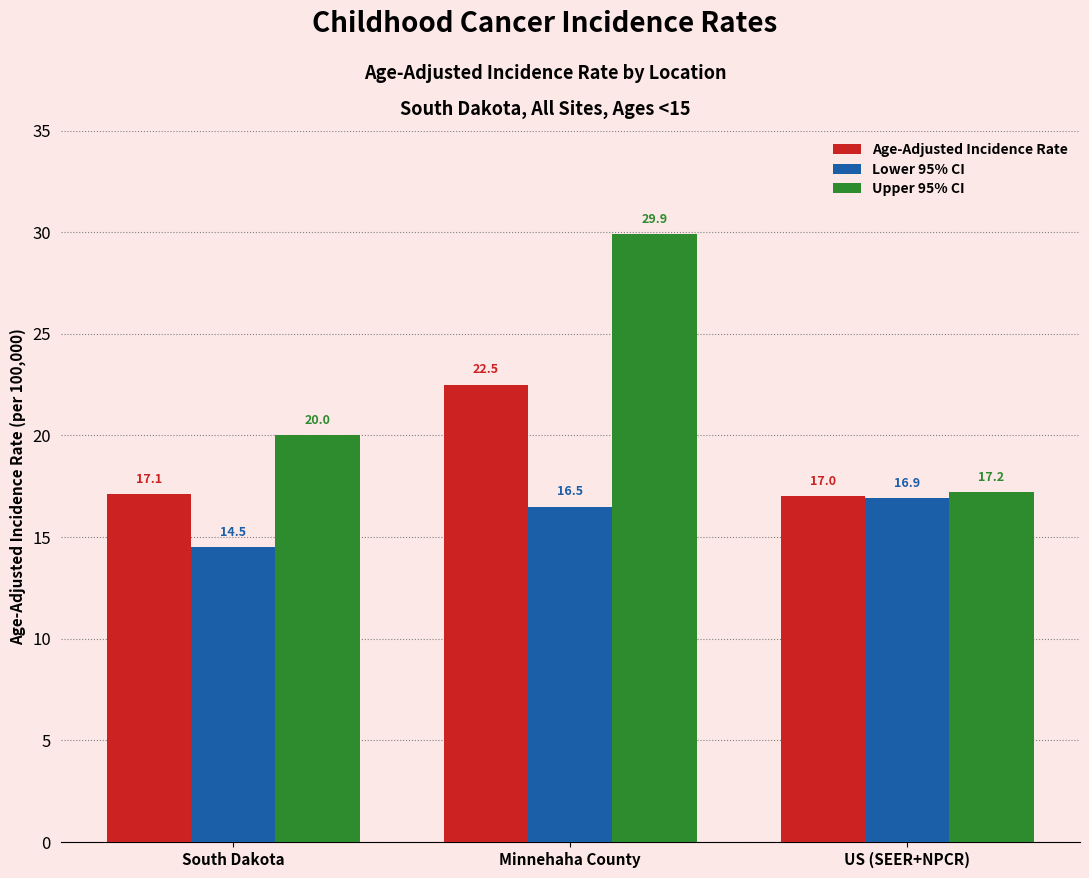

Reading left to right, extract all data points from this chart.

Age-Adjusted Incidence Rate: South Dakota=17.1	Minnehaha County=22.5	US (SEER+NPCR)=17.0
Lower 95% CI: South Dakota=14.5	Minnehaha County=16.5	US (SEER+NPCR)=16.9
Upper 95% CI: South Dakota=20.0	Minnehaha County=29.9	US (SEER+NPCR)=17.2